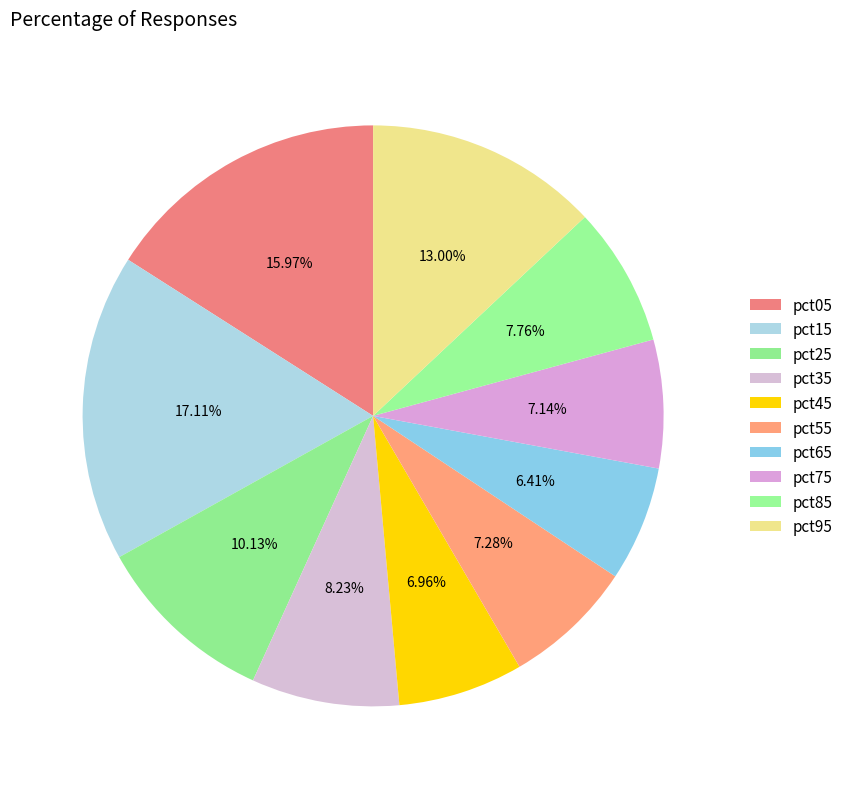

The pct25 slice represents 20% of the pie. True or false?

False